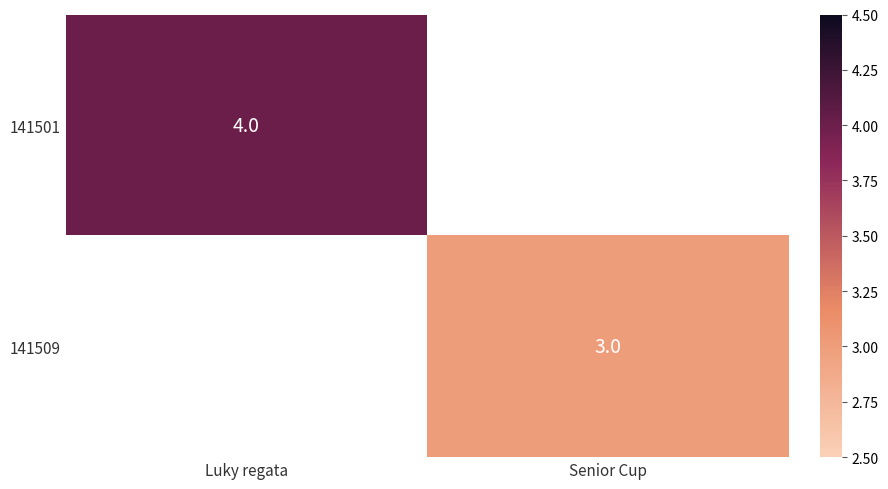

How many categories are shown in the chart?

2